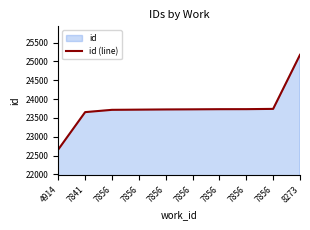

Where is the data nearest to the value 23919?

7856